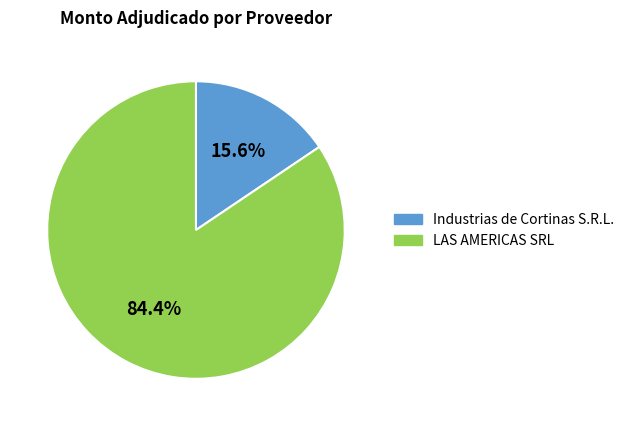

Is there a majority slice in this chart?

Yes